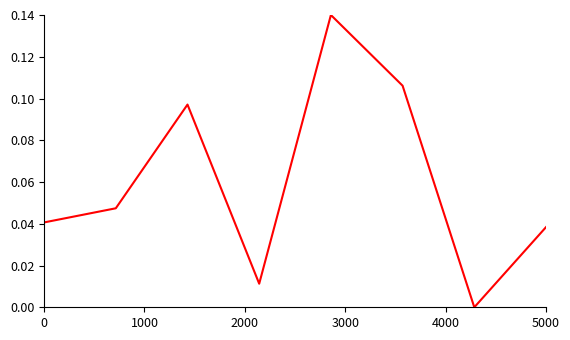

How many interior local peaks (higher than both neighbors) does the data have?

2